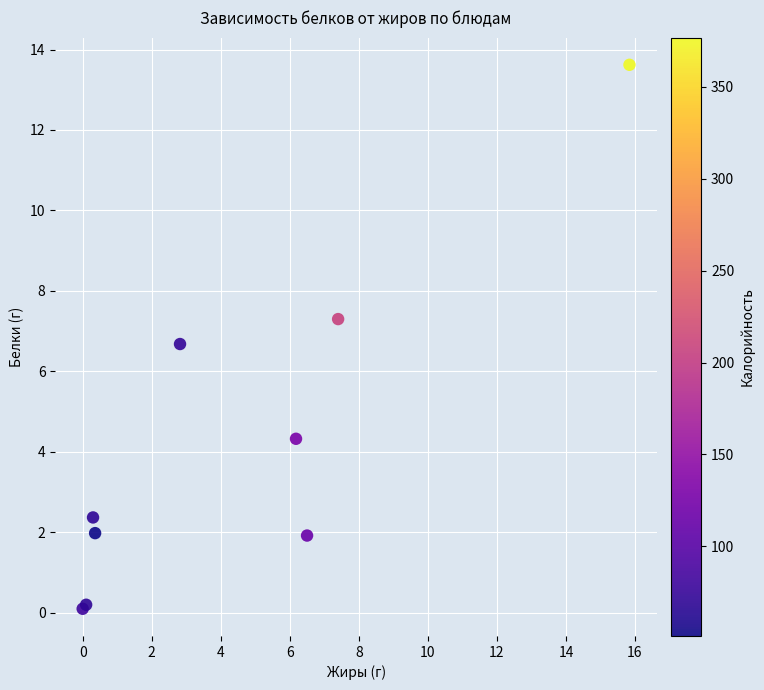

What Y value in the scatter plot is closest to 6?

6.7